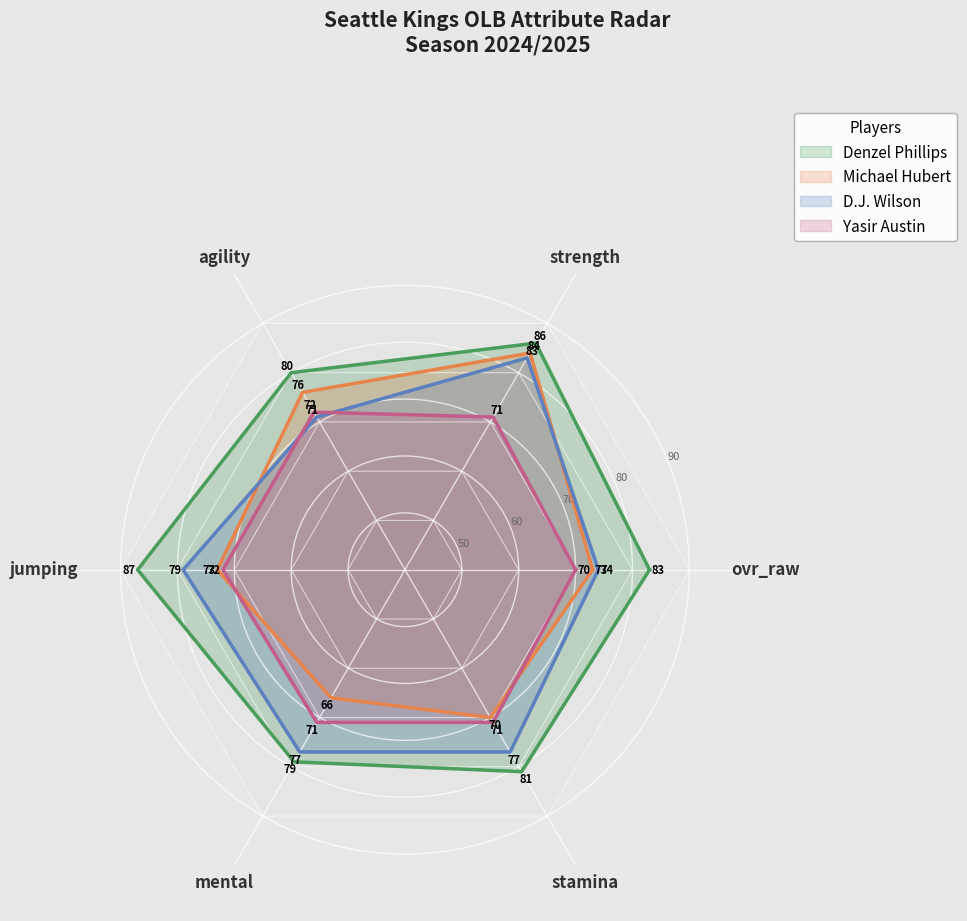

Which series changed the most between 0 and 3?

D.J. Wilson